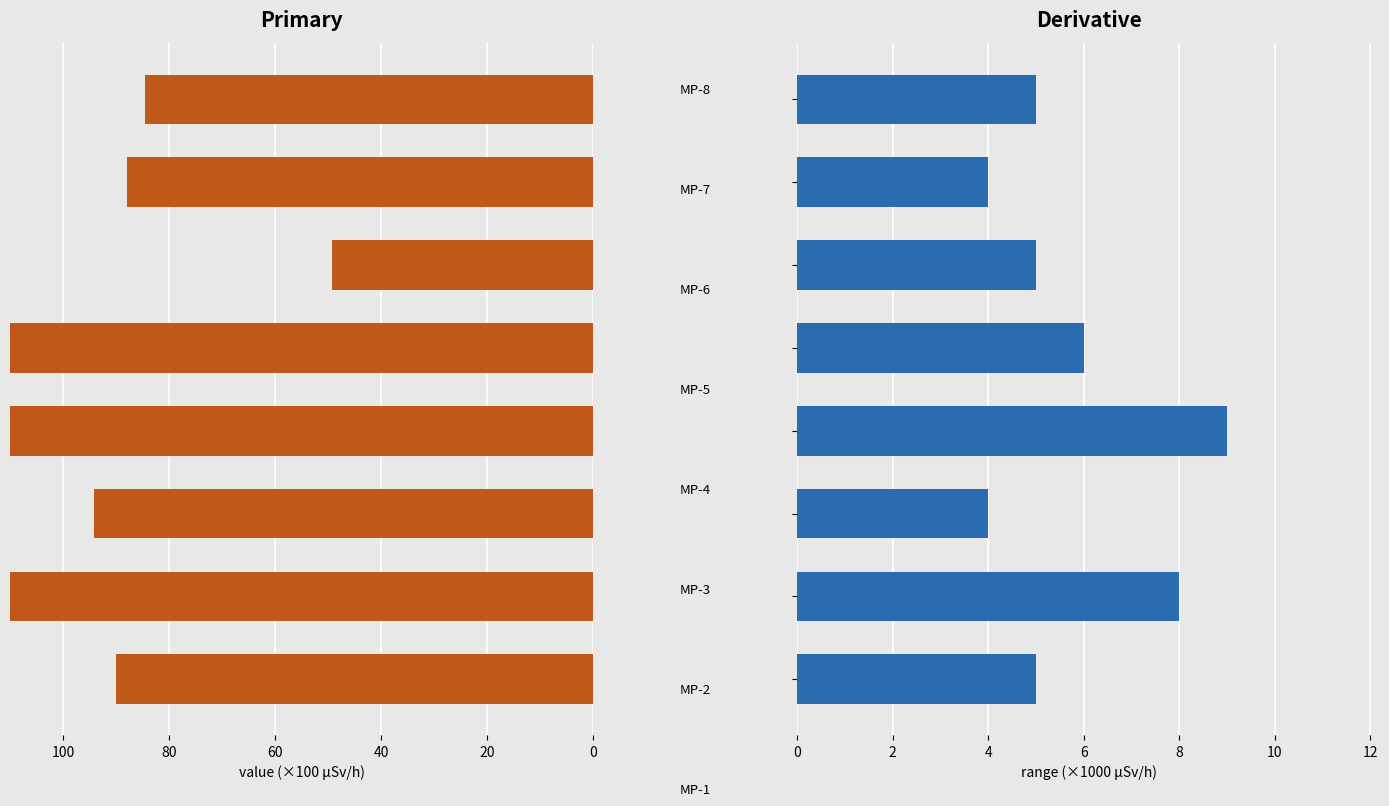

The Primary series shows 39.5 at 7. True or false?

False